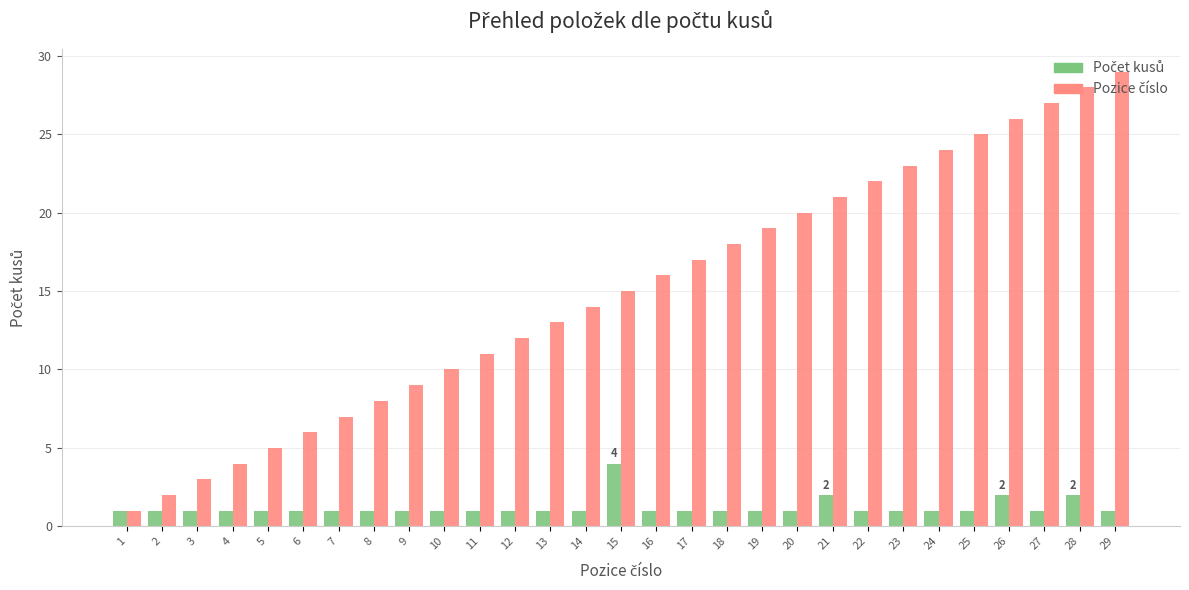

What is the greatest value displayed?

29